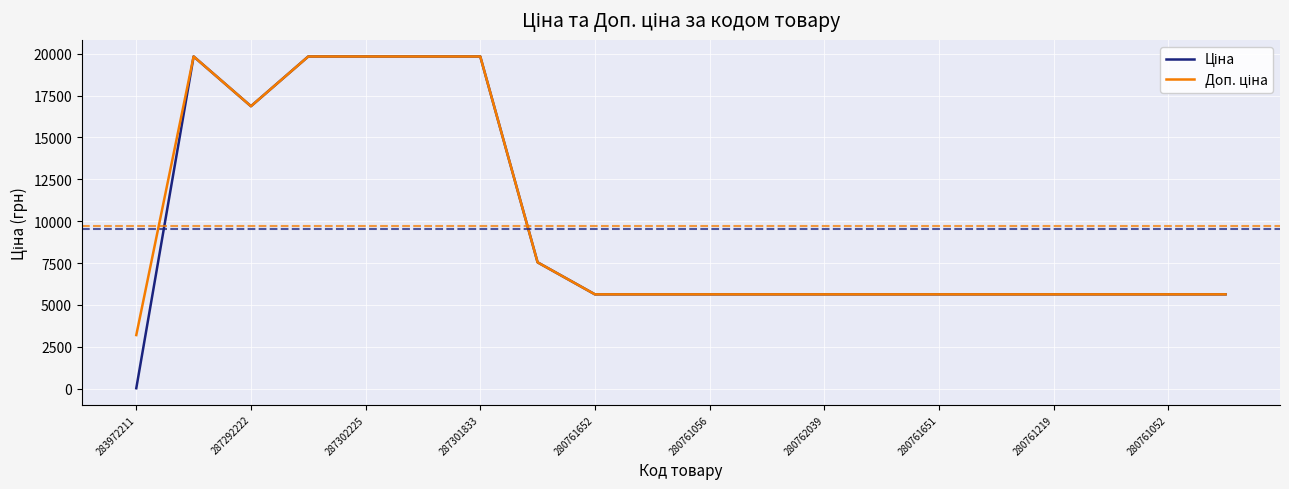

How many series are shown in this chart?

2